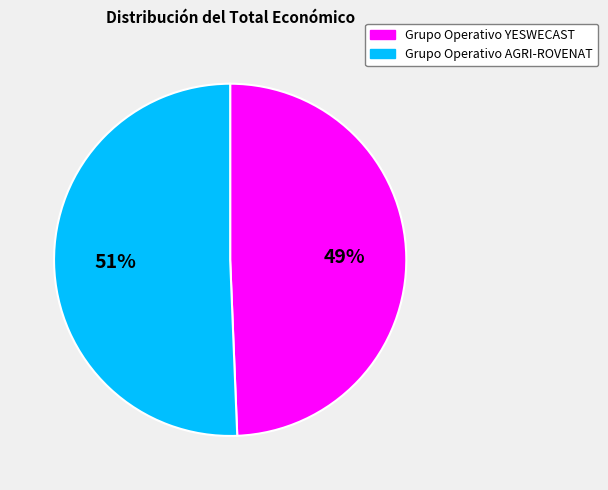

Which has a higher value, Grupo Operativo AGRI-ROVENAT or Grupo Operativo YESWECAST?

Grupo Operativo AGRI-ROVENAT